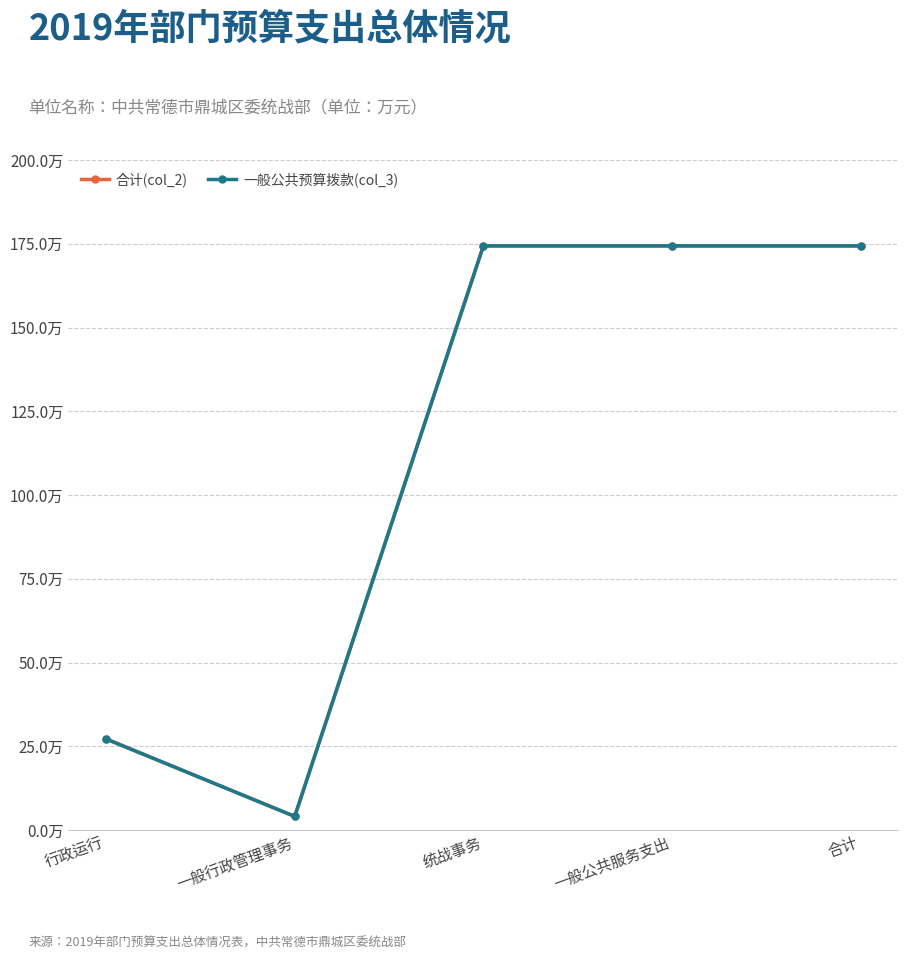

Is this an area chart (filled region under the line)?

No